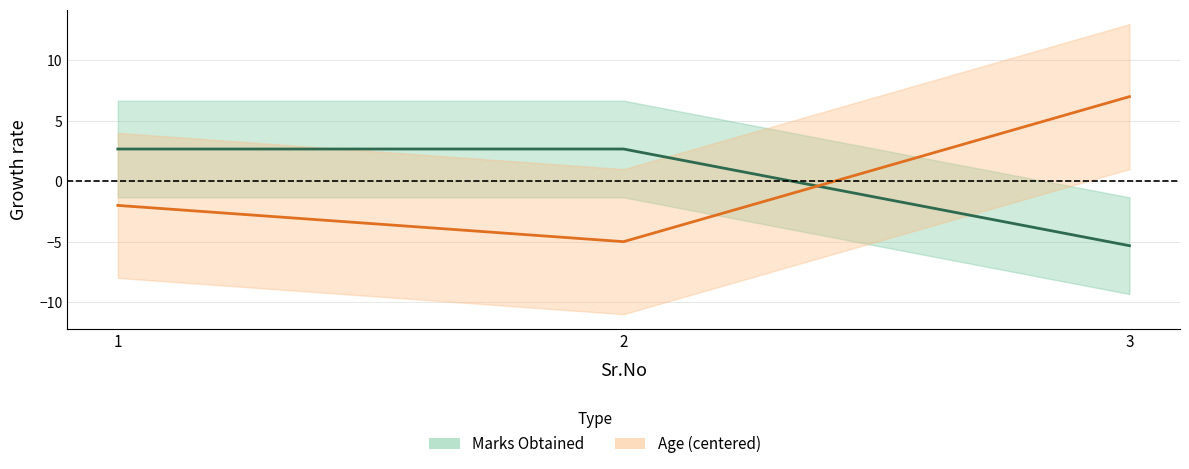

Reading left to right, extract all data points from this chart.

Marks Obtained: 1=2.7	2=2.7	3=-5.3
Age: 1=-2.0	2=-5.0	3=7.0